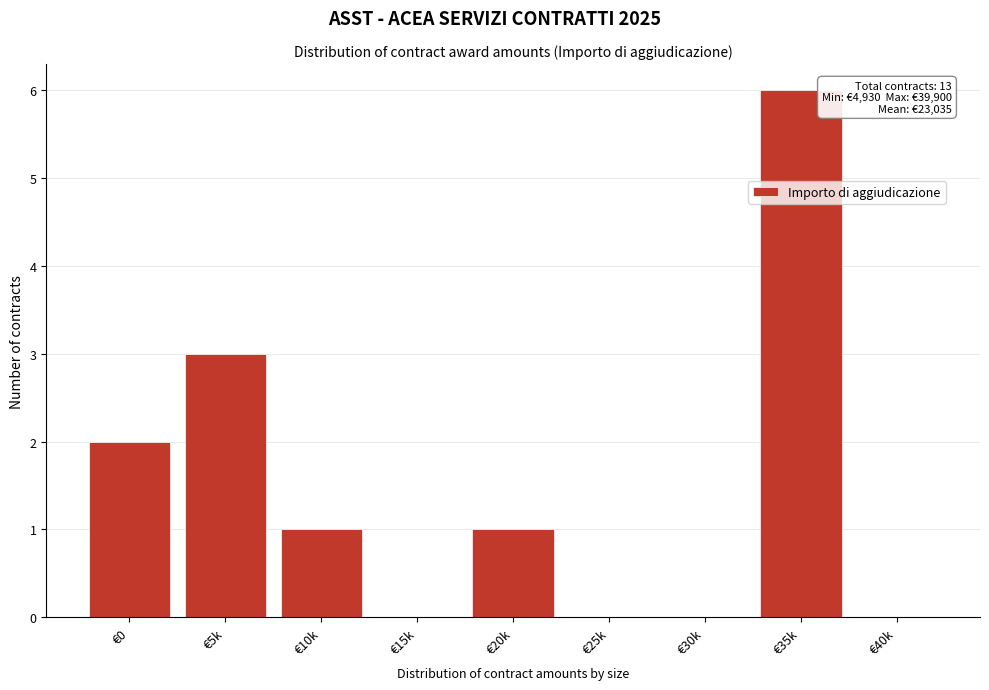

Reading left to right, extract all data points from this chart.

€0=2	€5k=3	€10k=1	€15k=0	€20k=1	€25k=0	€30k=0	€35k=6	€40k=0